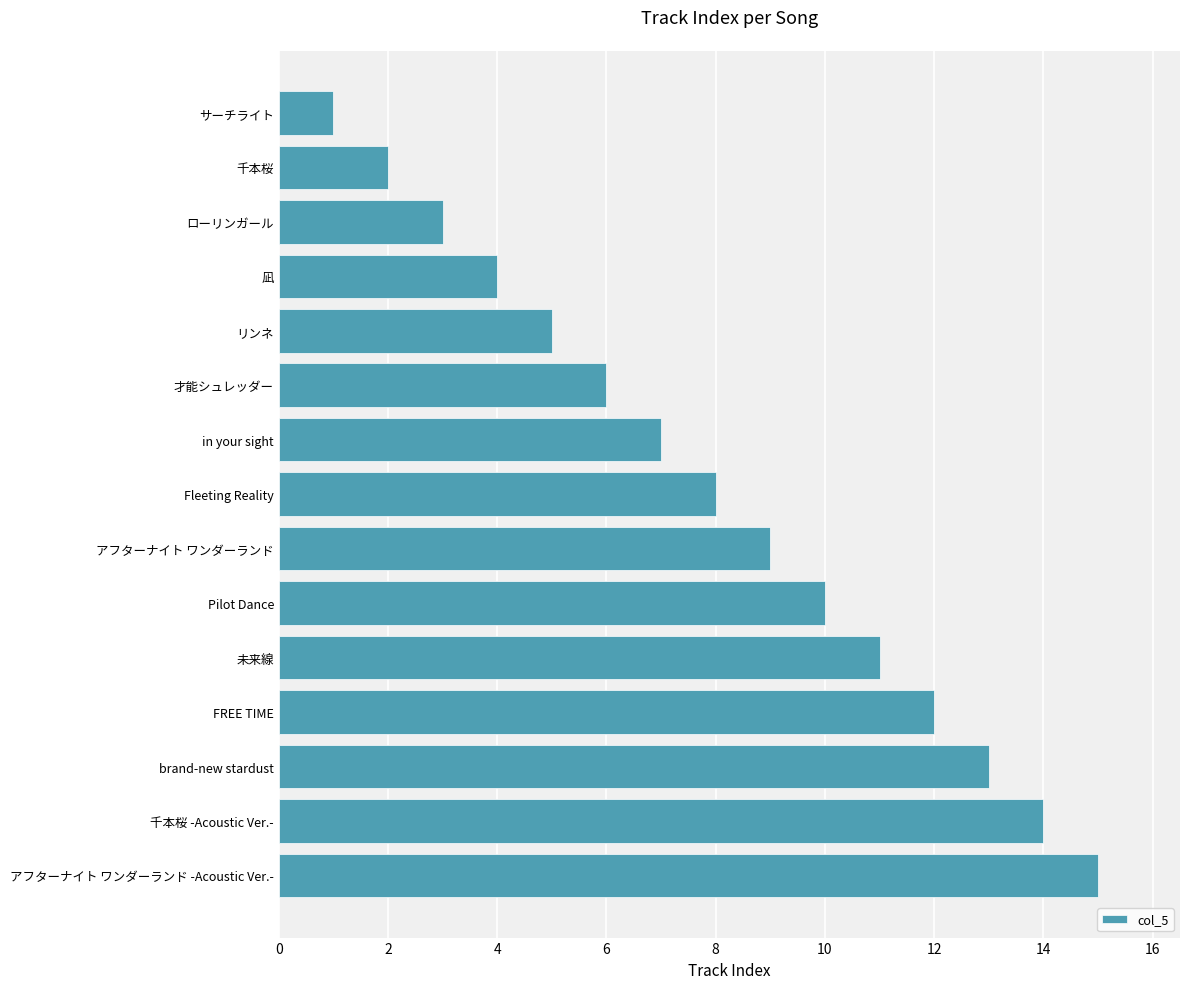

Which has a higher value, 未来線 or FREE TIME?

FREE TIME